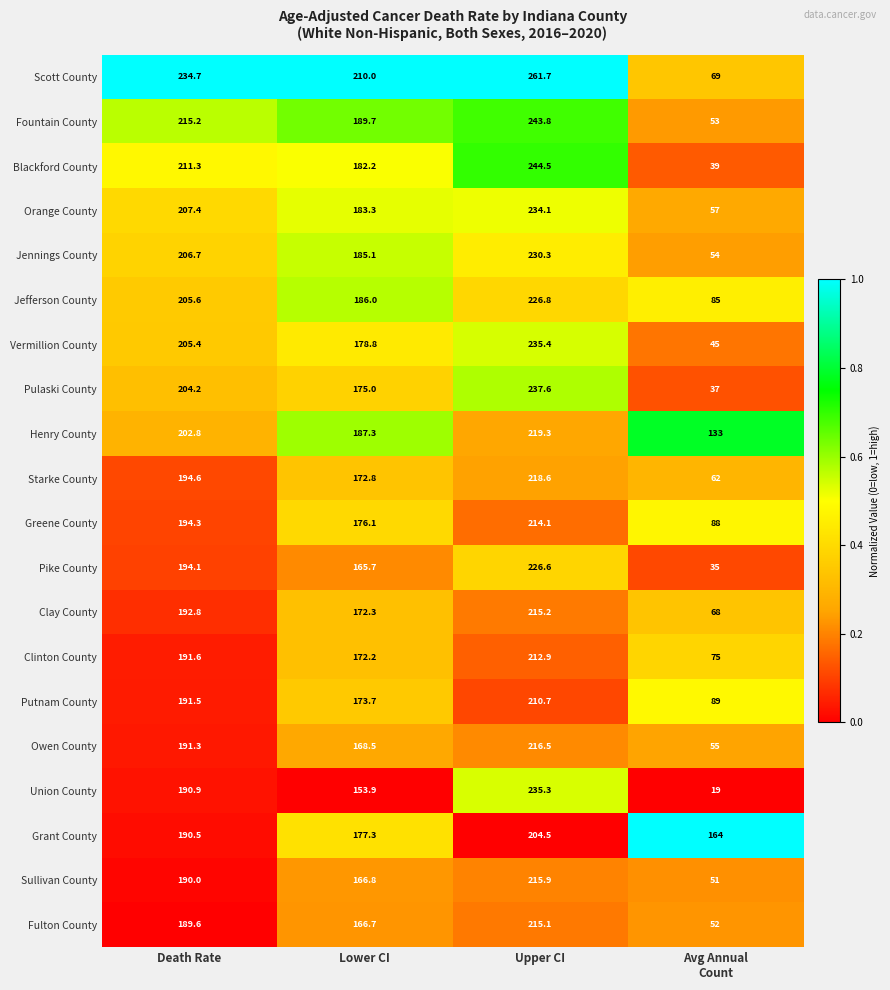

What is the difference between the Putnam County values at Lower CI and Death Rate?

17.8